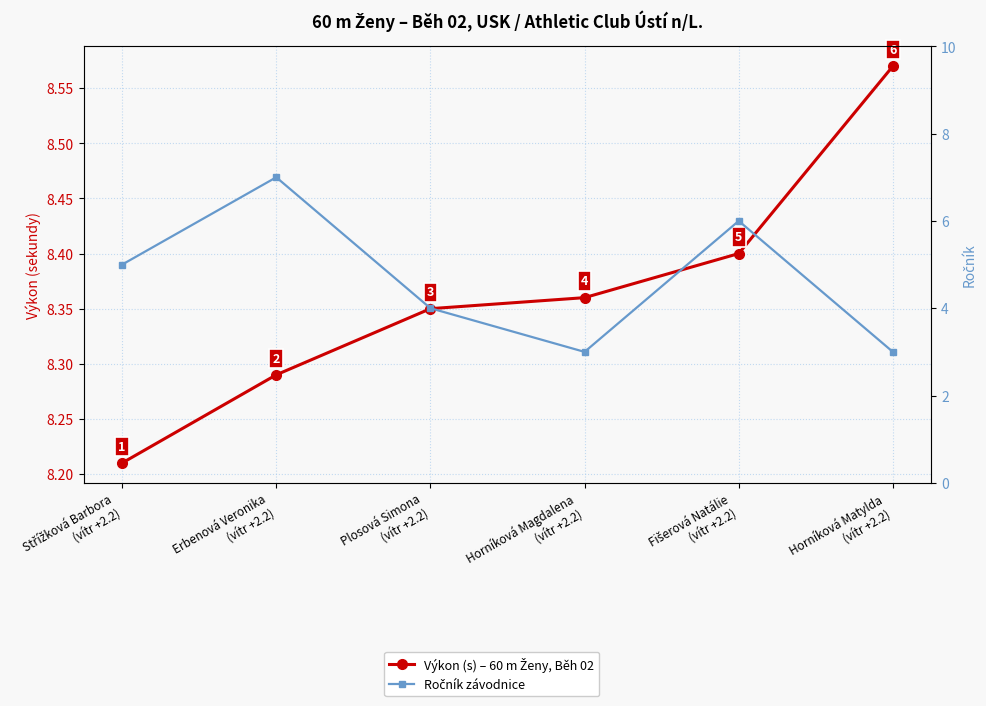

Does the chart display data point markers on the line(s)?

Yes